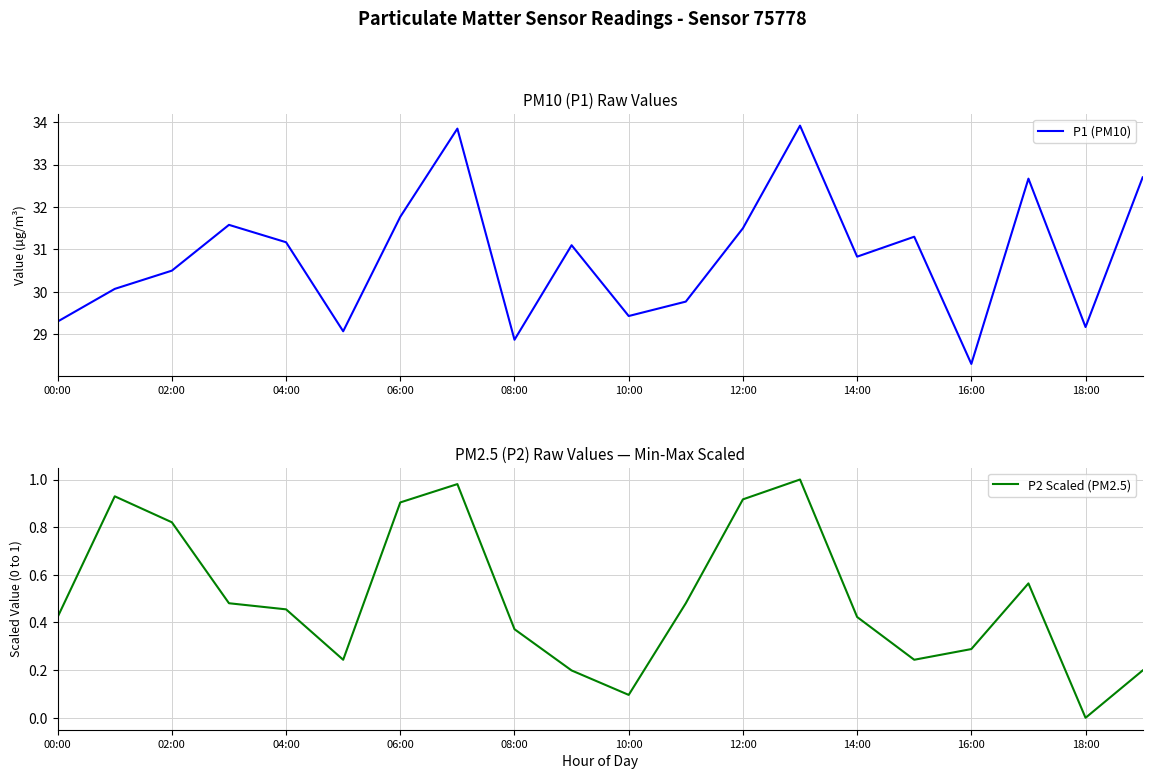

The P1 (PM10) series shows 7.7 at 00:00. True or false?

False